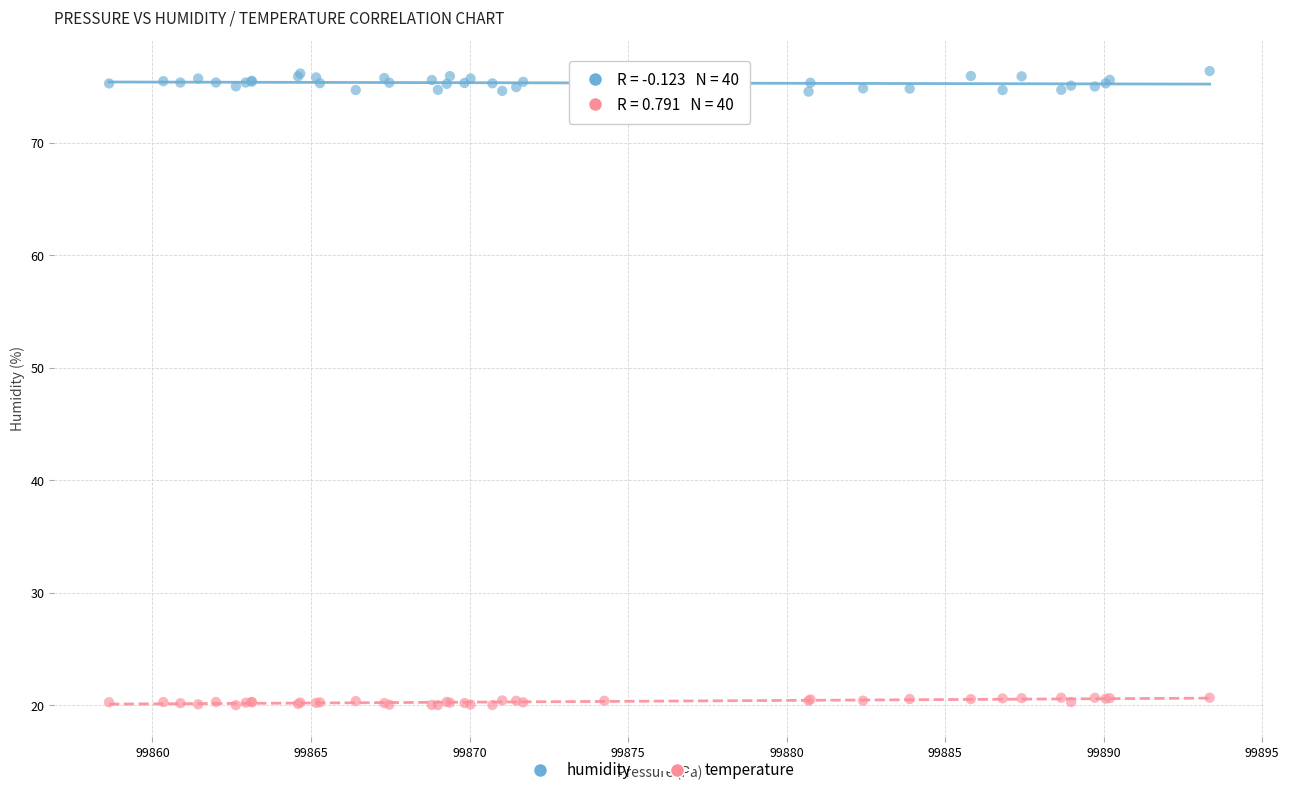

What is the X range (max minus min) for the scatter plot?

34.7